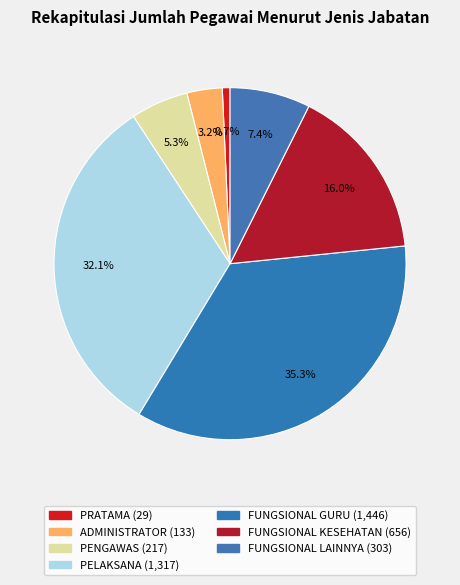

To the nearest percent, what percentage of the pie is PELAKSANA?

32%